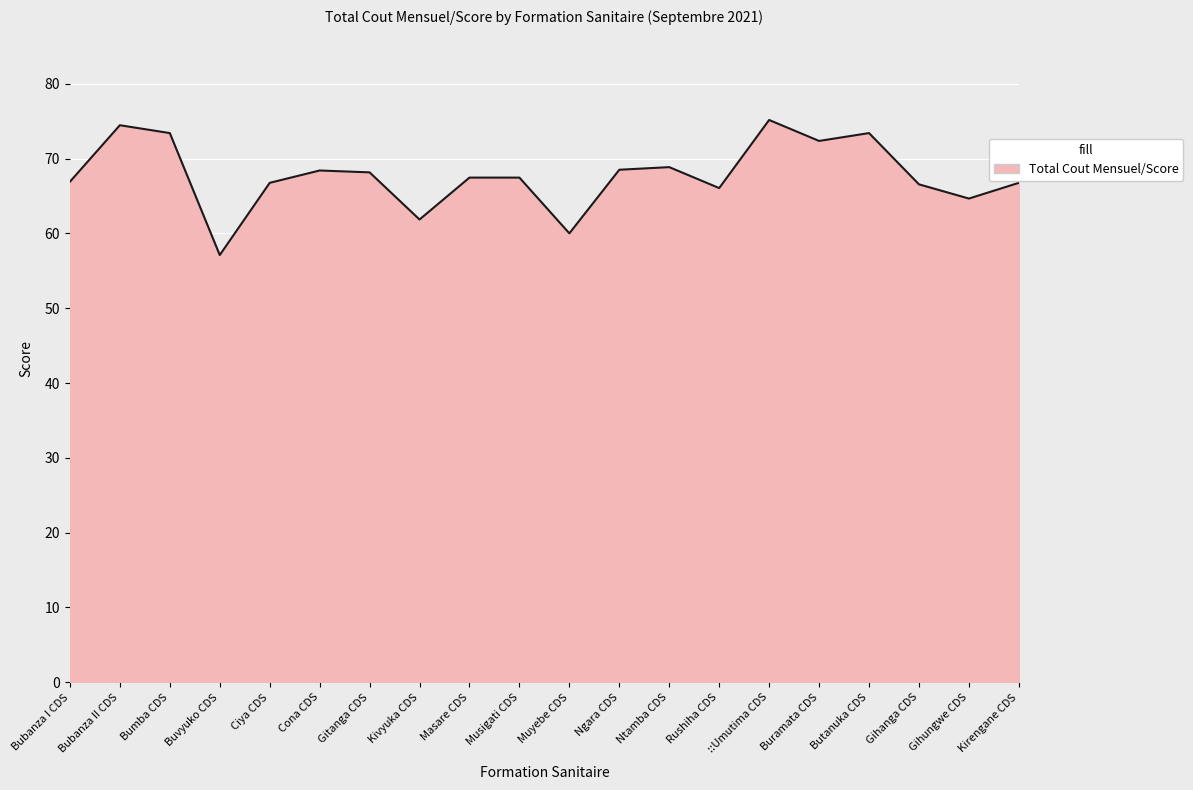

Which has a higher value, Ciya CDS or Musigati CDS?

Musigati CDS